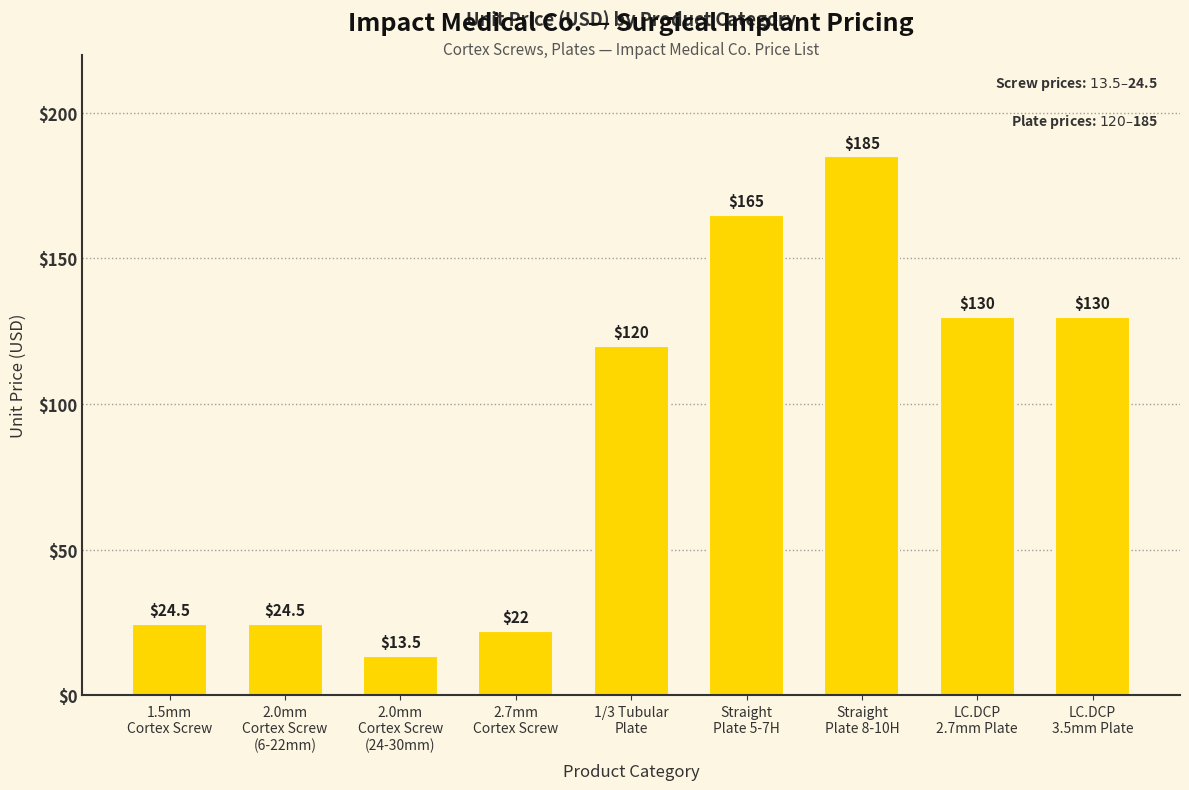

How many bars are there in total?

9